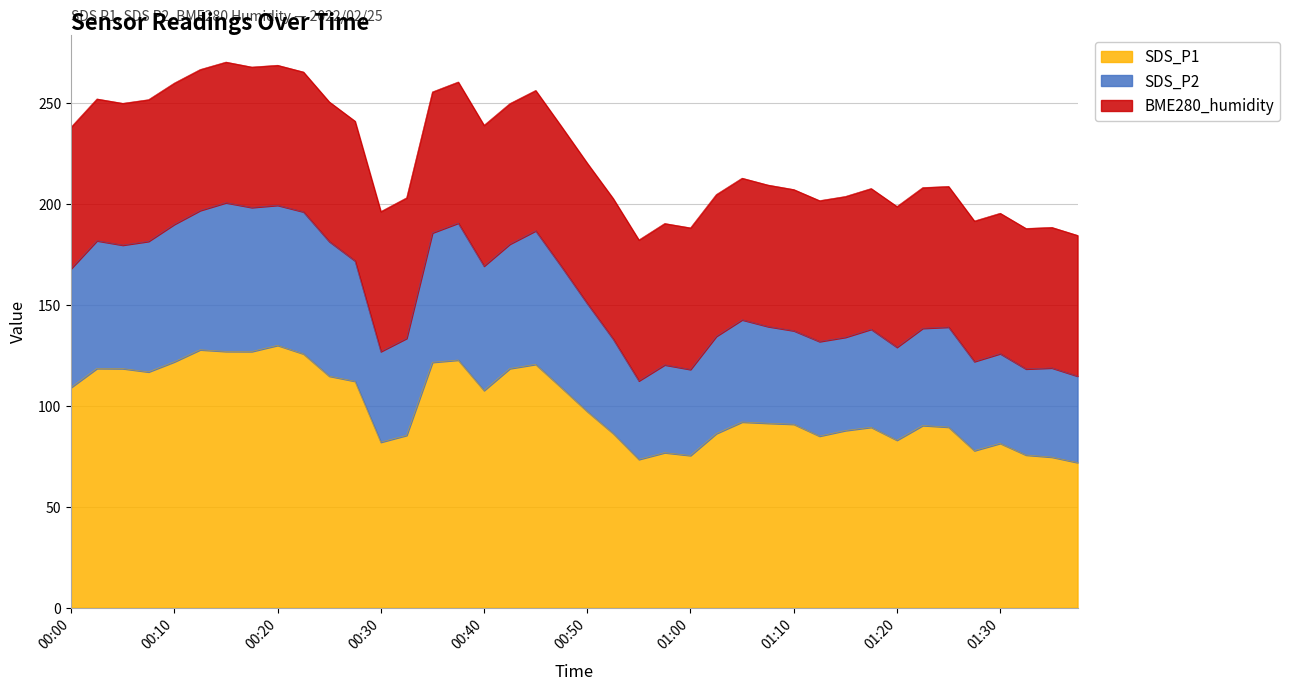

What is the total value across all series at 01:00?

188.0